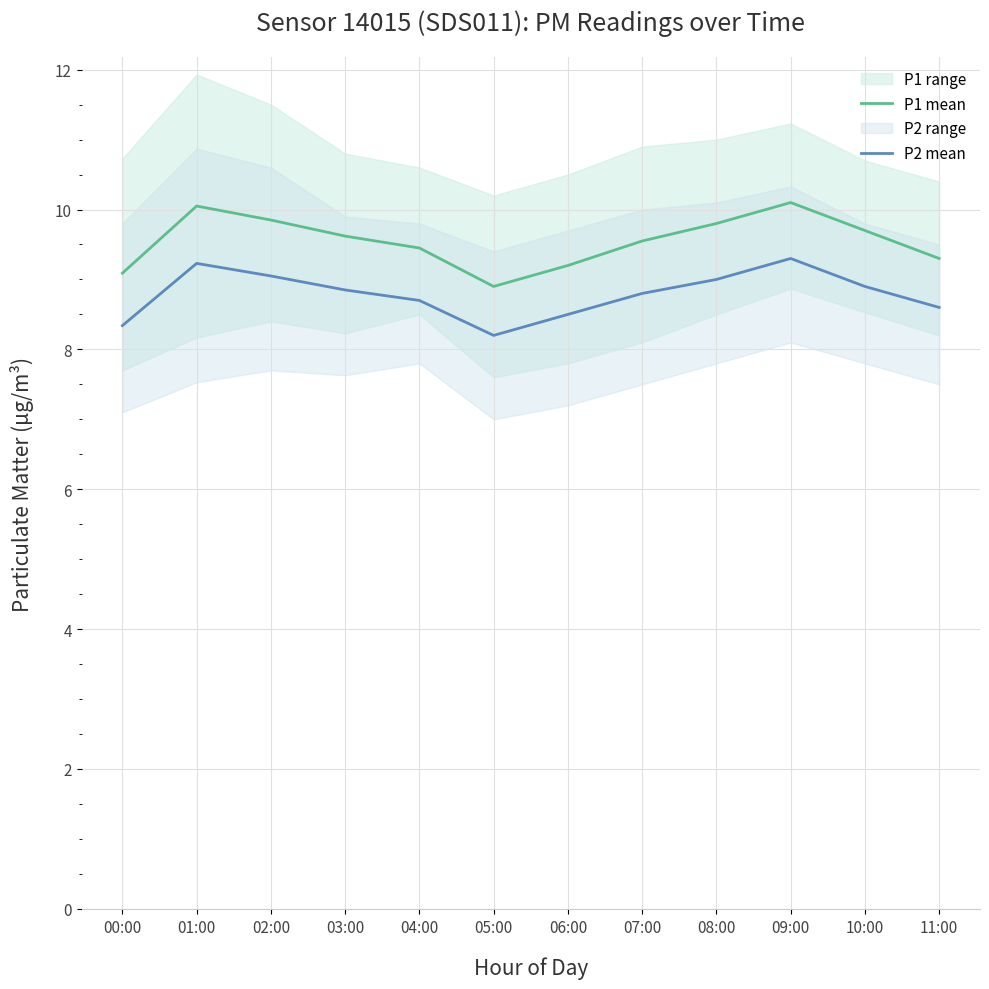

What is the spread (max minus min) of values at 01:00?

0.8